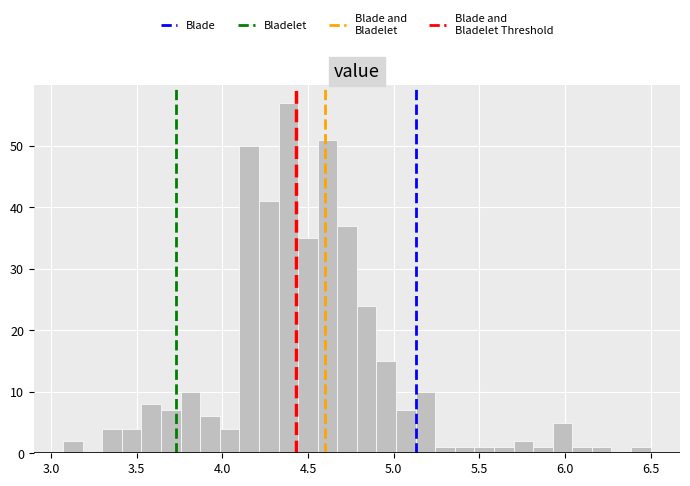

Around what value on the x-axis is the tallest bar? Give the approximate position of its centre, as read against the axis.

4.40